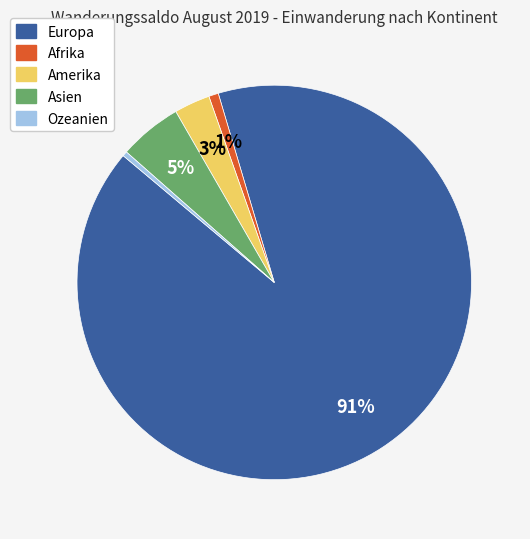

What percentage is the Afrika slice, to the nearest percent?

1%